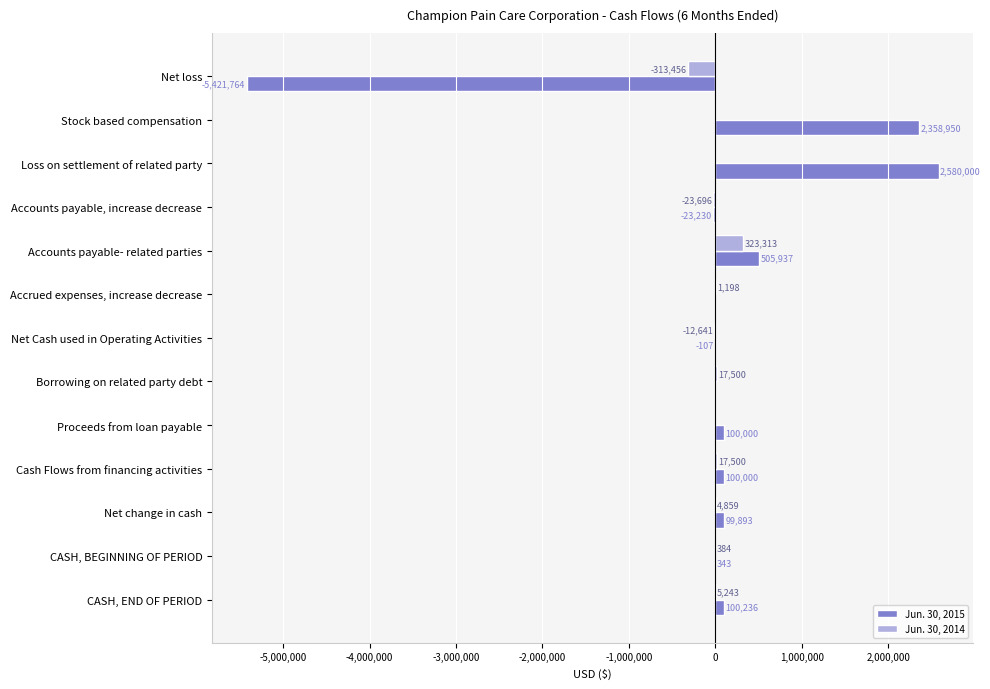

What is the sum of all Jun. 30, 2015 values?

400258